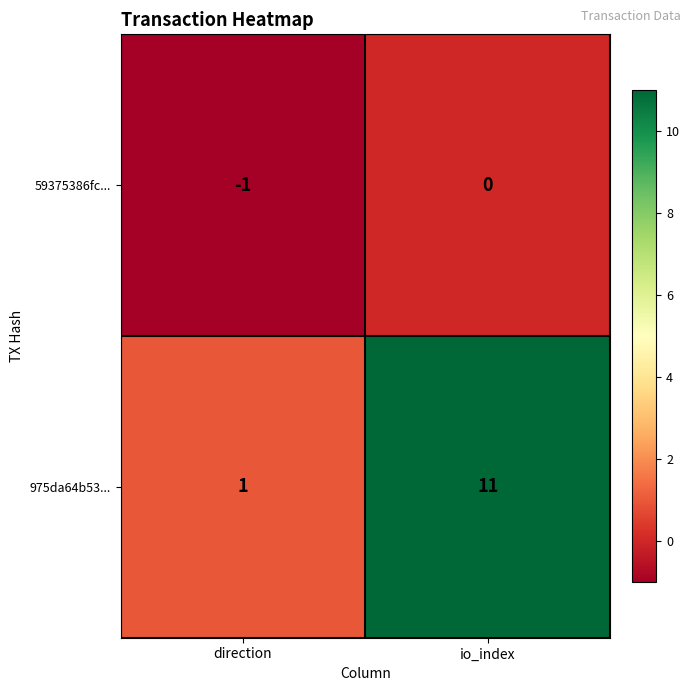

What is the spread (max minus min) of values at direction?

2